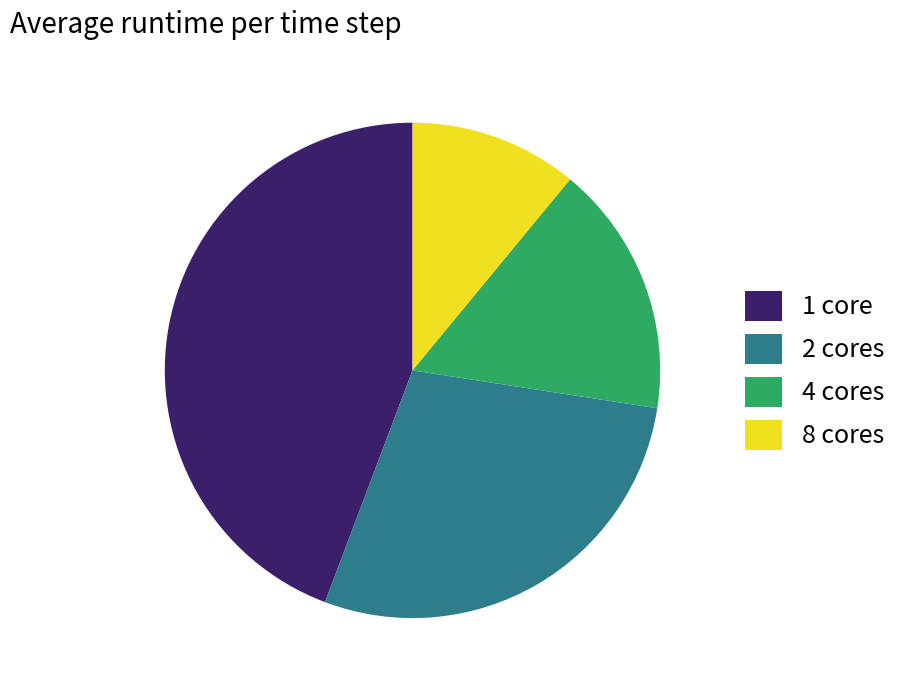

How many slices are in this pie chart?

4